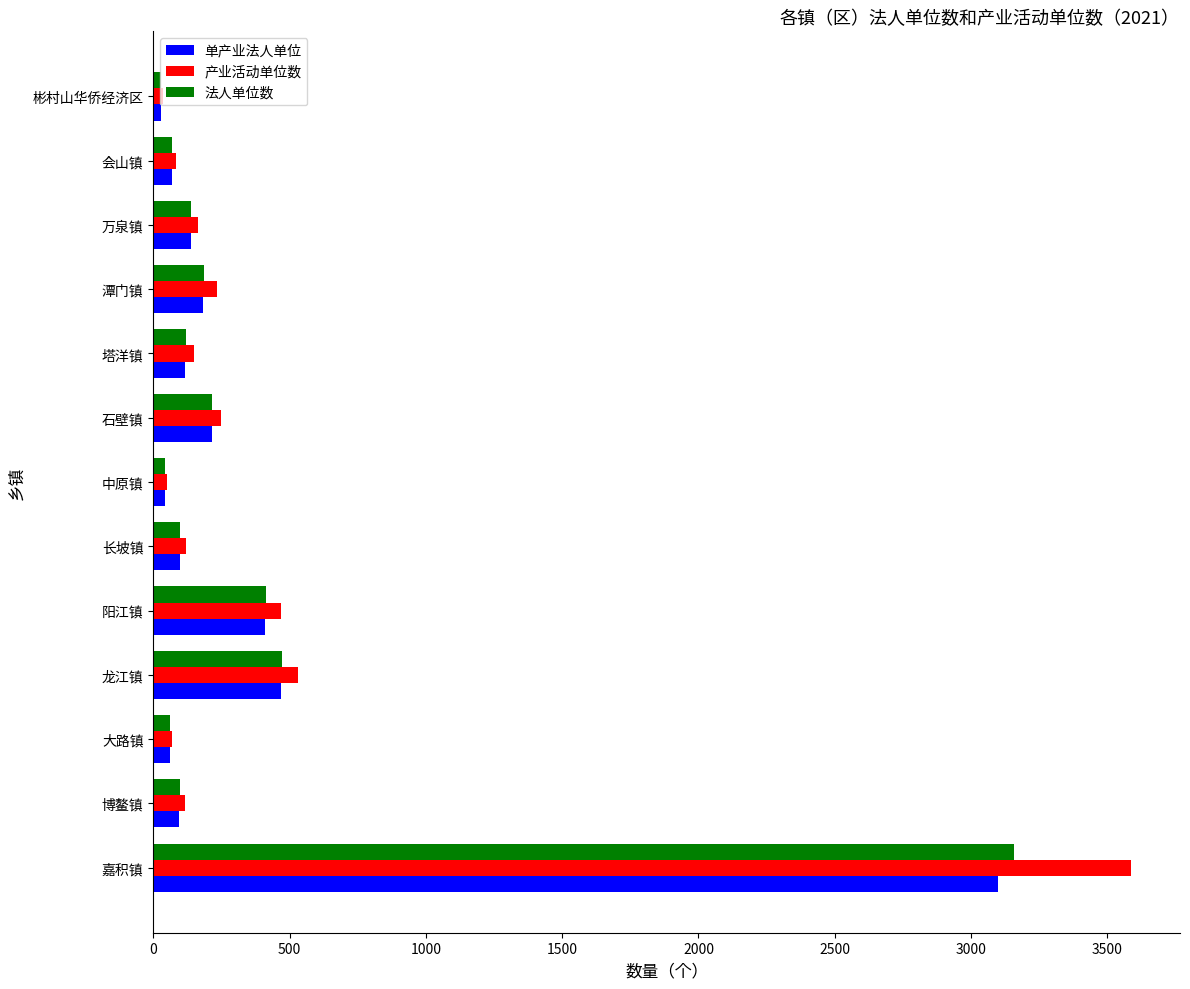

Where is 法人单位数 nearest to the value 1593?

龙江镇